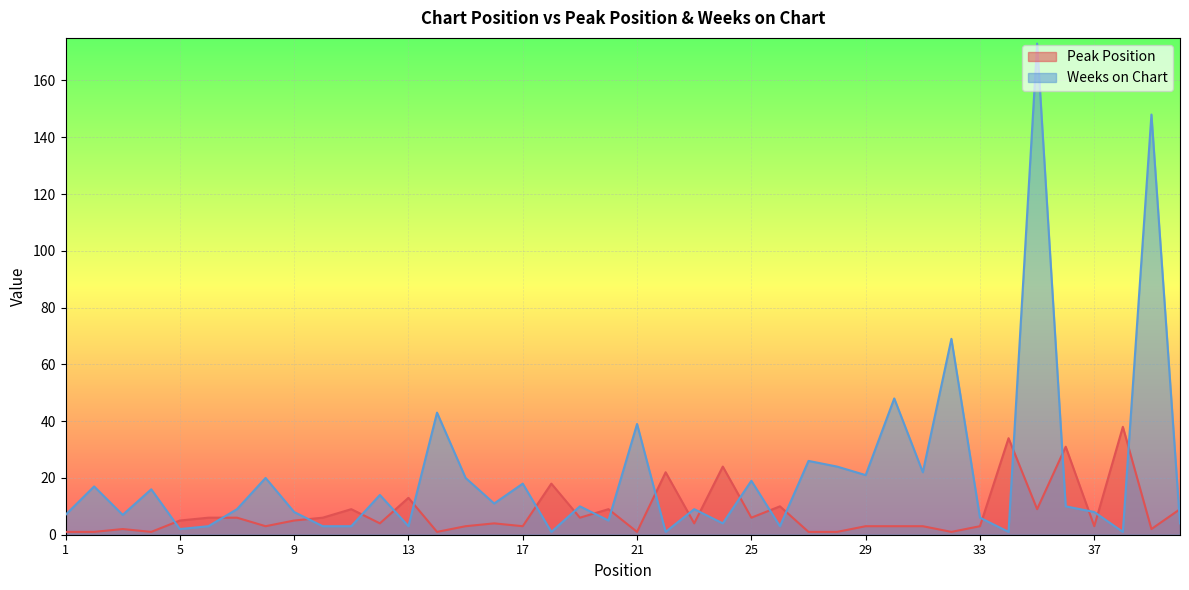

What is the difference between the maximum and second lowest values in the Weeks on Chart series?

172